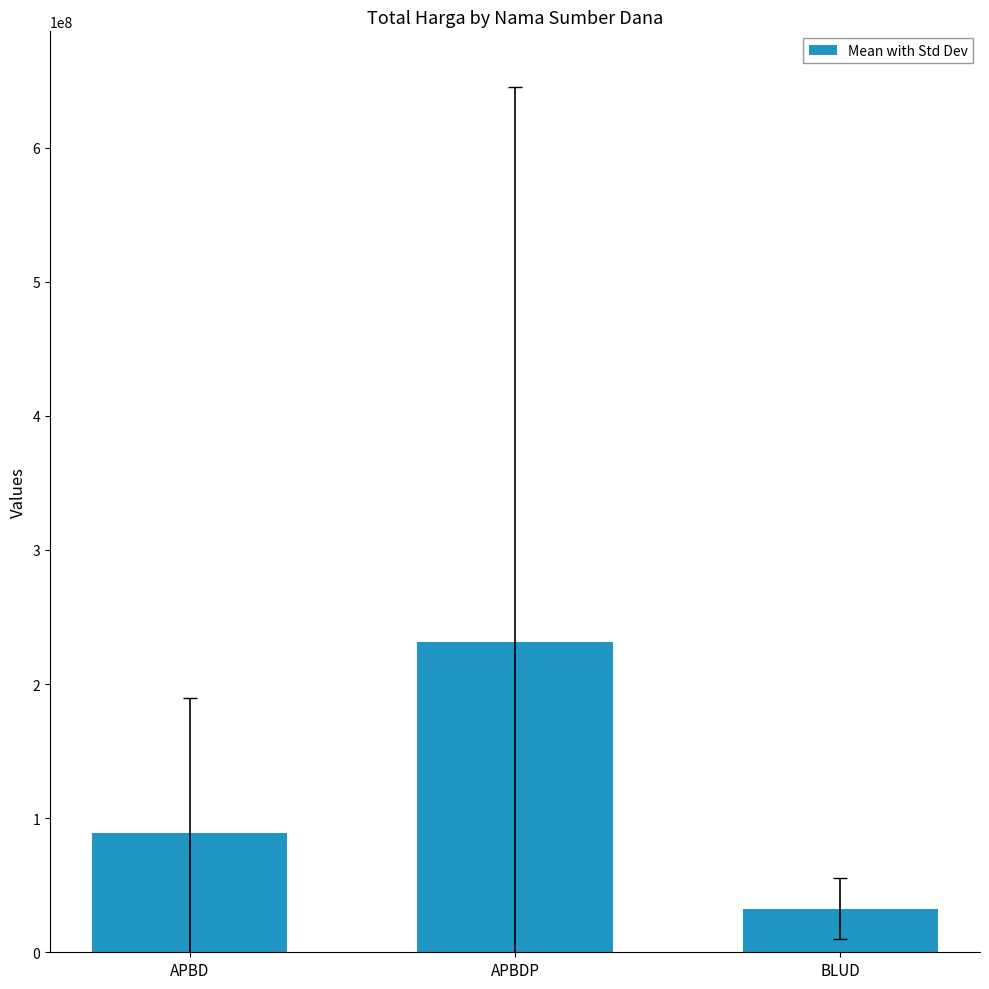

True or false: the data shows 32447750.0 at BLUD.

True